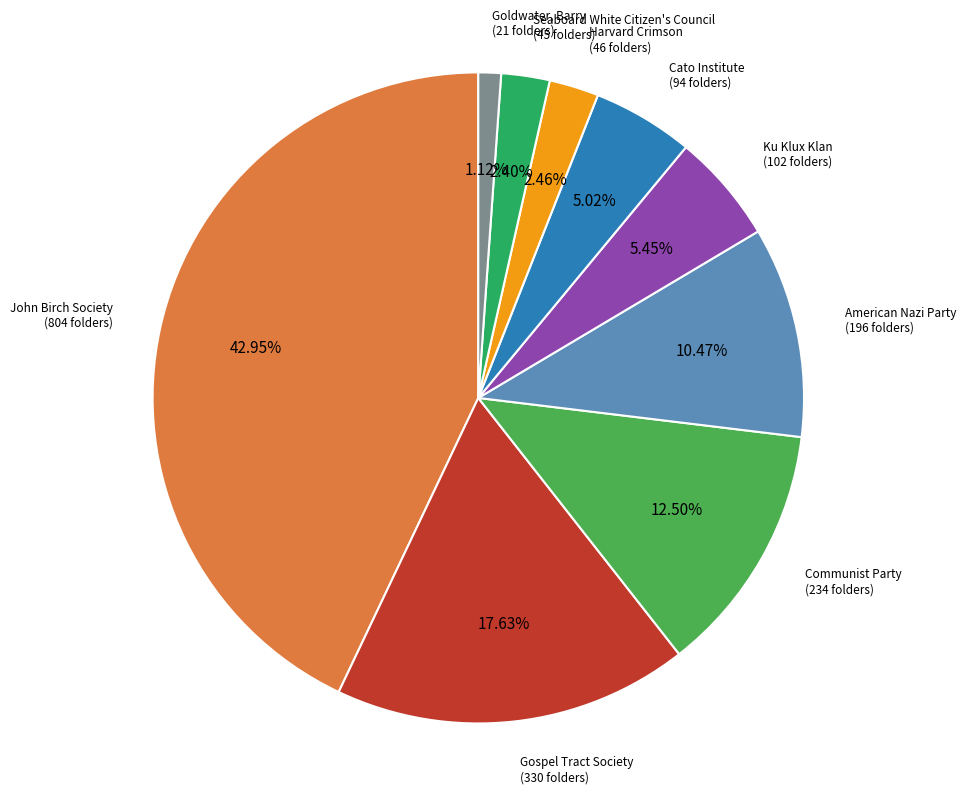

Is it true that Goldwater, Barry is 1% of the pie?

True